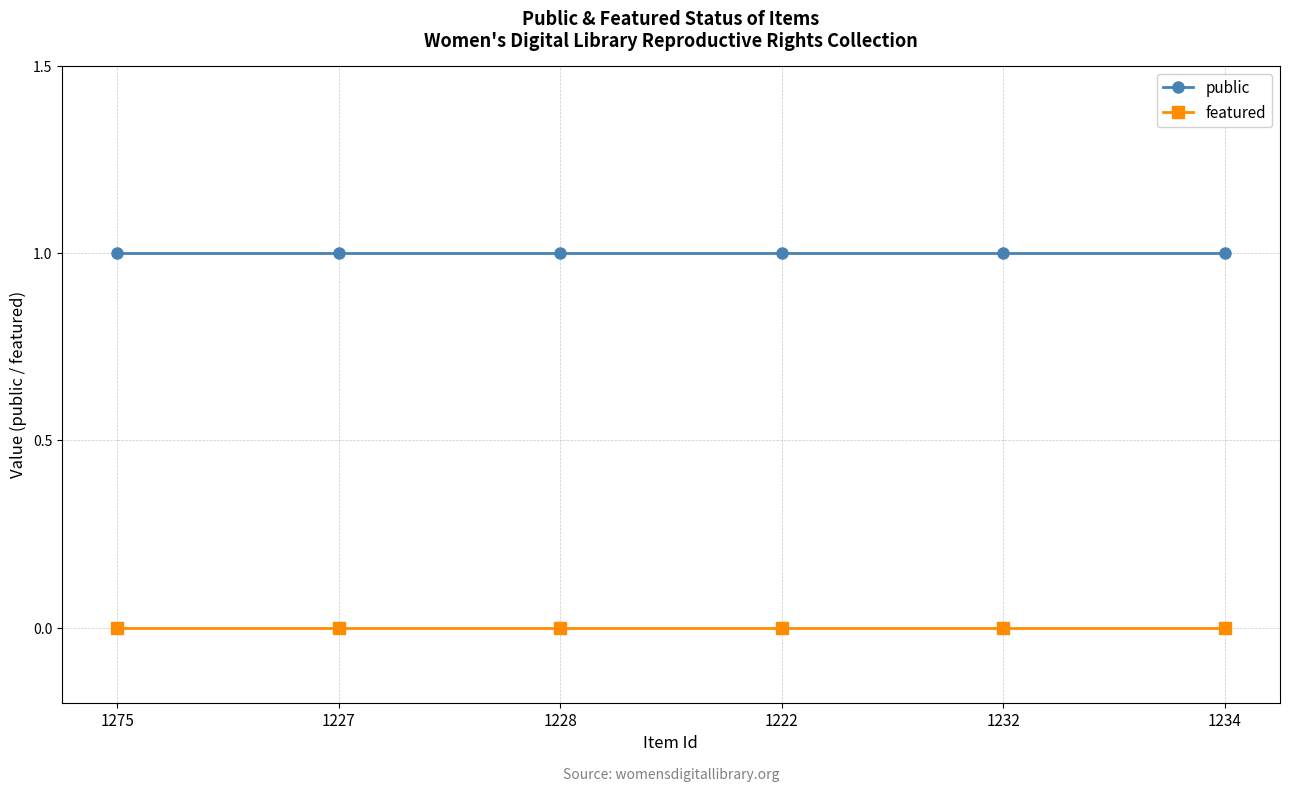

What is the maximum value shown in the chart?

1